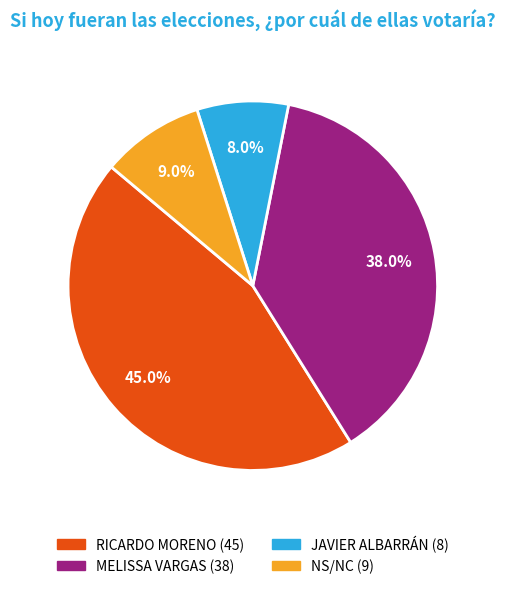

To the nearest percent, what is the combined percentage of JAVIER ALBARRÁN and MELISSA VARGAS?

46%